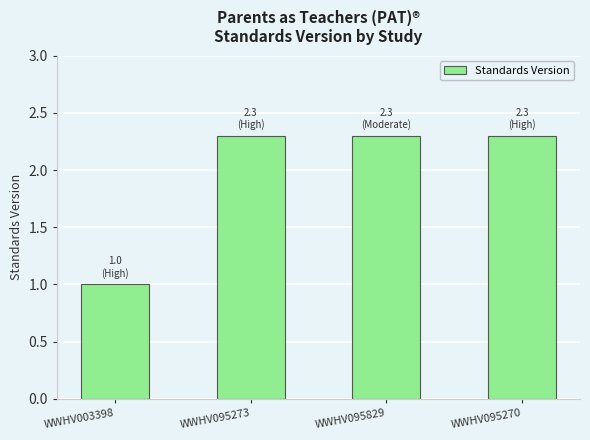

What is the sum of the values at WWHV003398 and WWHV095270?

3.3